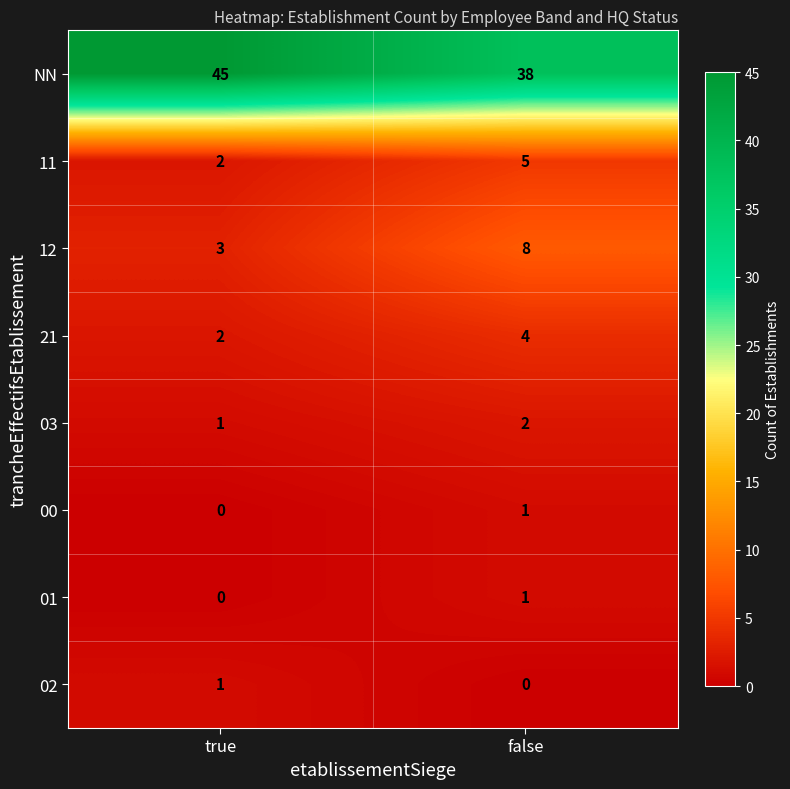

At which label is 21 closest to 3?

true